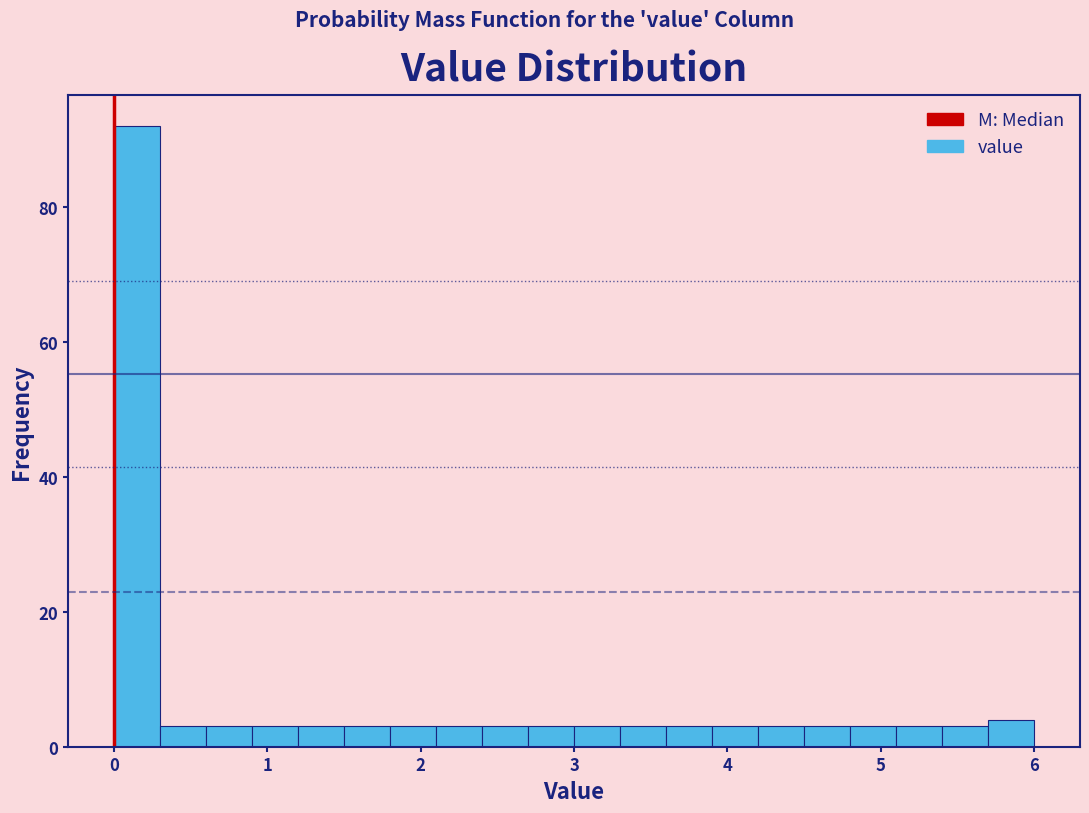

Read against the x-axis, roughly where is the centre of the tallest bar?

0.2